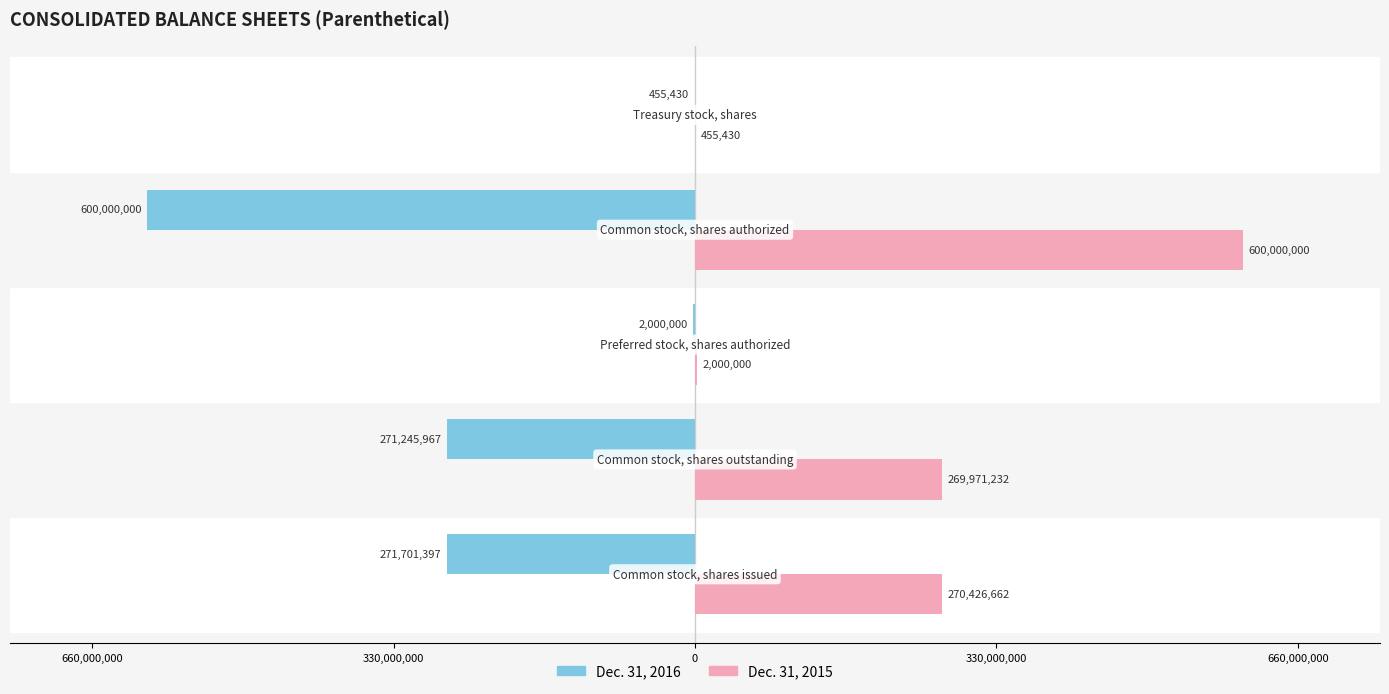

What is the value of the Dec. 31, 2016 bar at the 2nd from the left?

-271245967